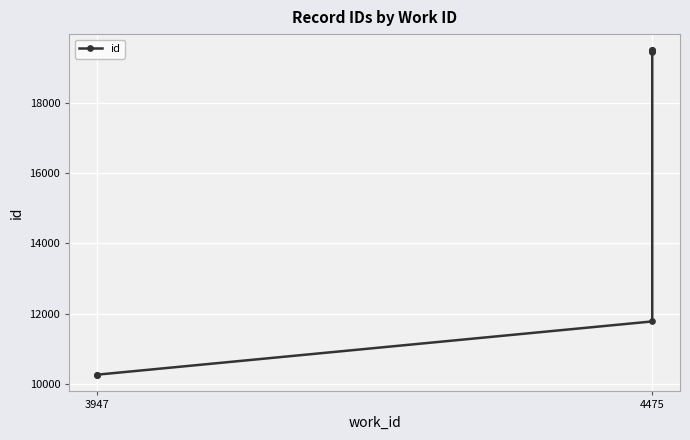

True or false: there are more than 1 points higher than both neighbors.

False